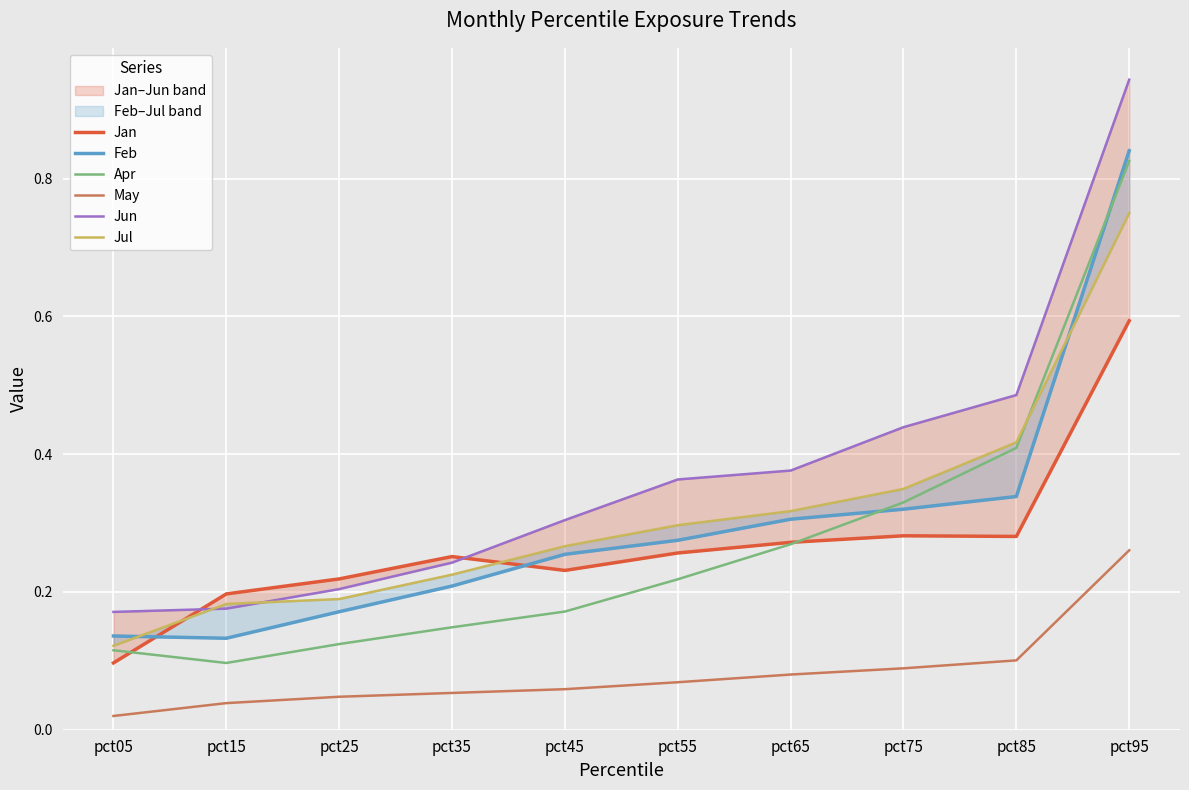

How many lines are shown in the chart?

6